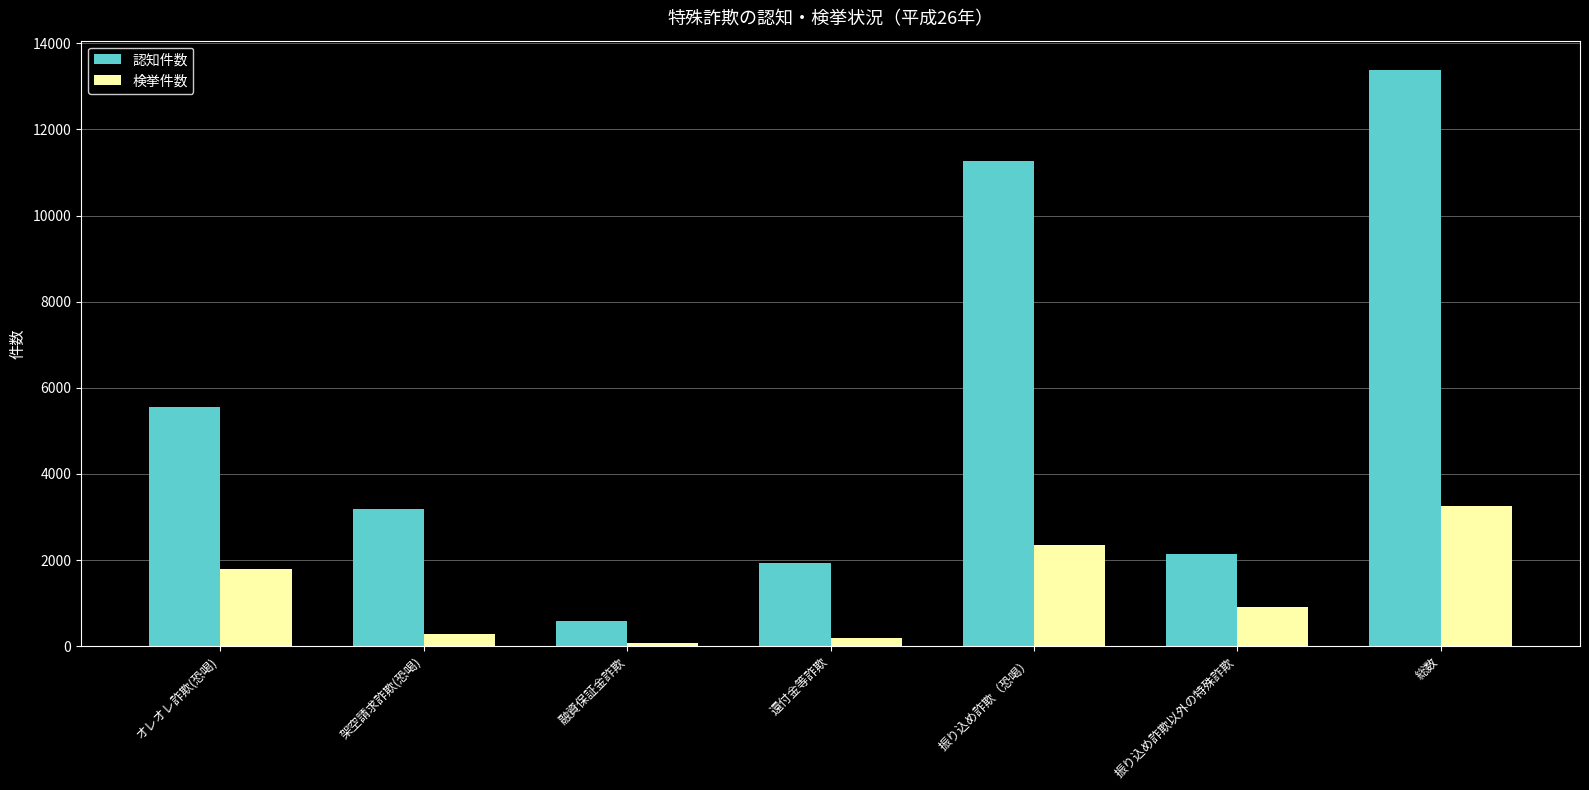

Rank the series by their maximum value, from highest to lowest.

認知件数, 検挙件数